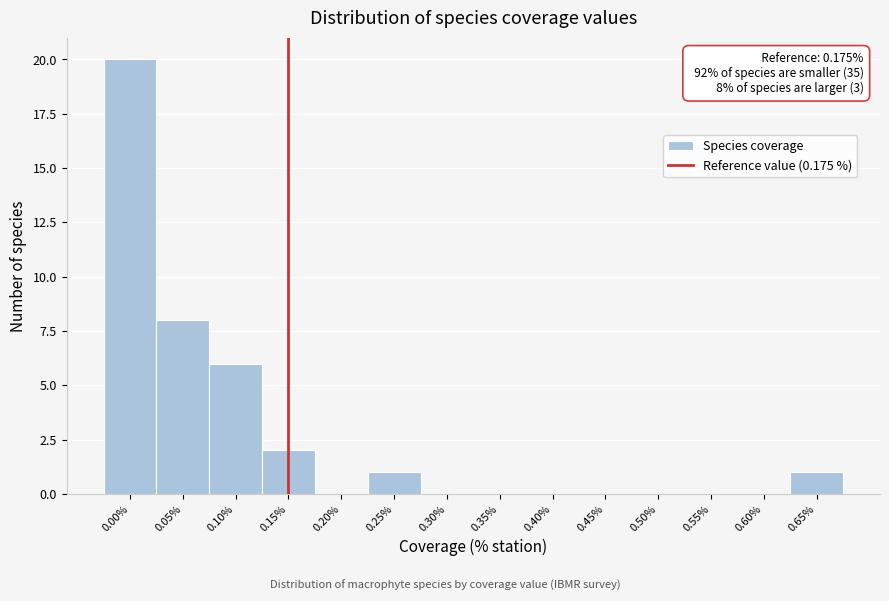

Reading right to left, extract all data points from this chart.

0.65%=1	0.60%=0	0.55%=0	0.50%=0	0.45%=0	0.40%=0	0.35%=0	0.30%=0	0.25%=1	0.20%=0	0.15%=2	0.10%=6	0.05%=8	0.00%=20